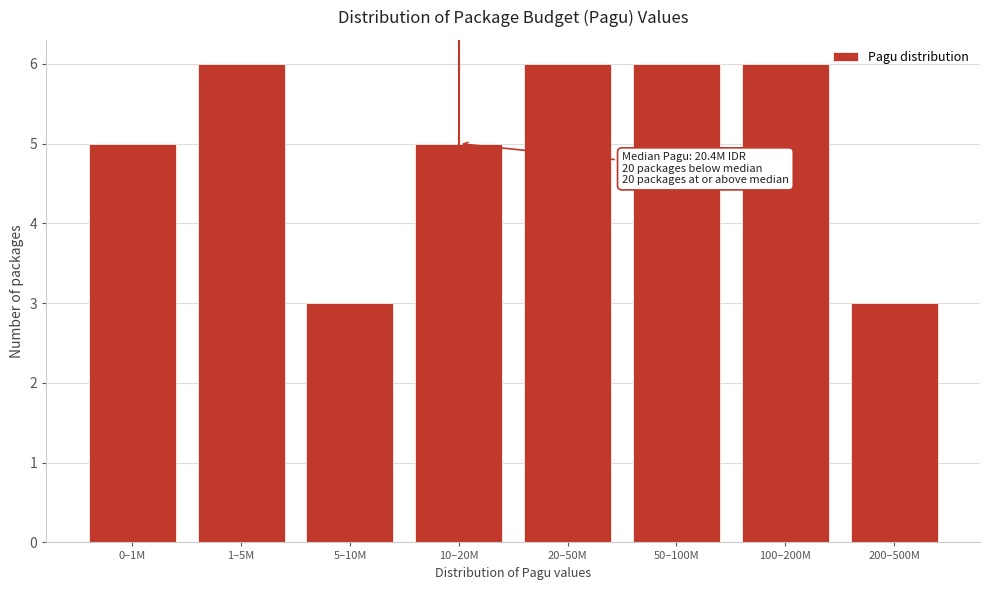

Reading left to right, what are all the values shown in this chart?

5	6	3	5	6	6	6	3